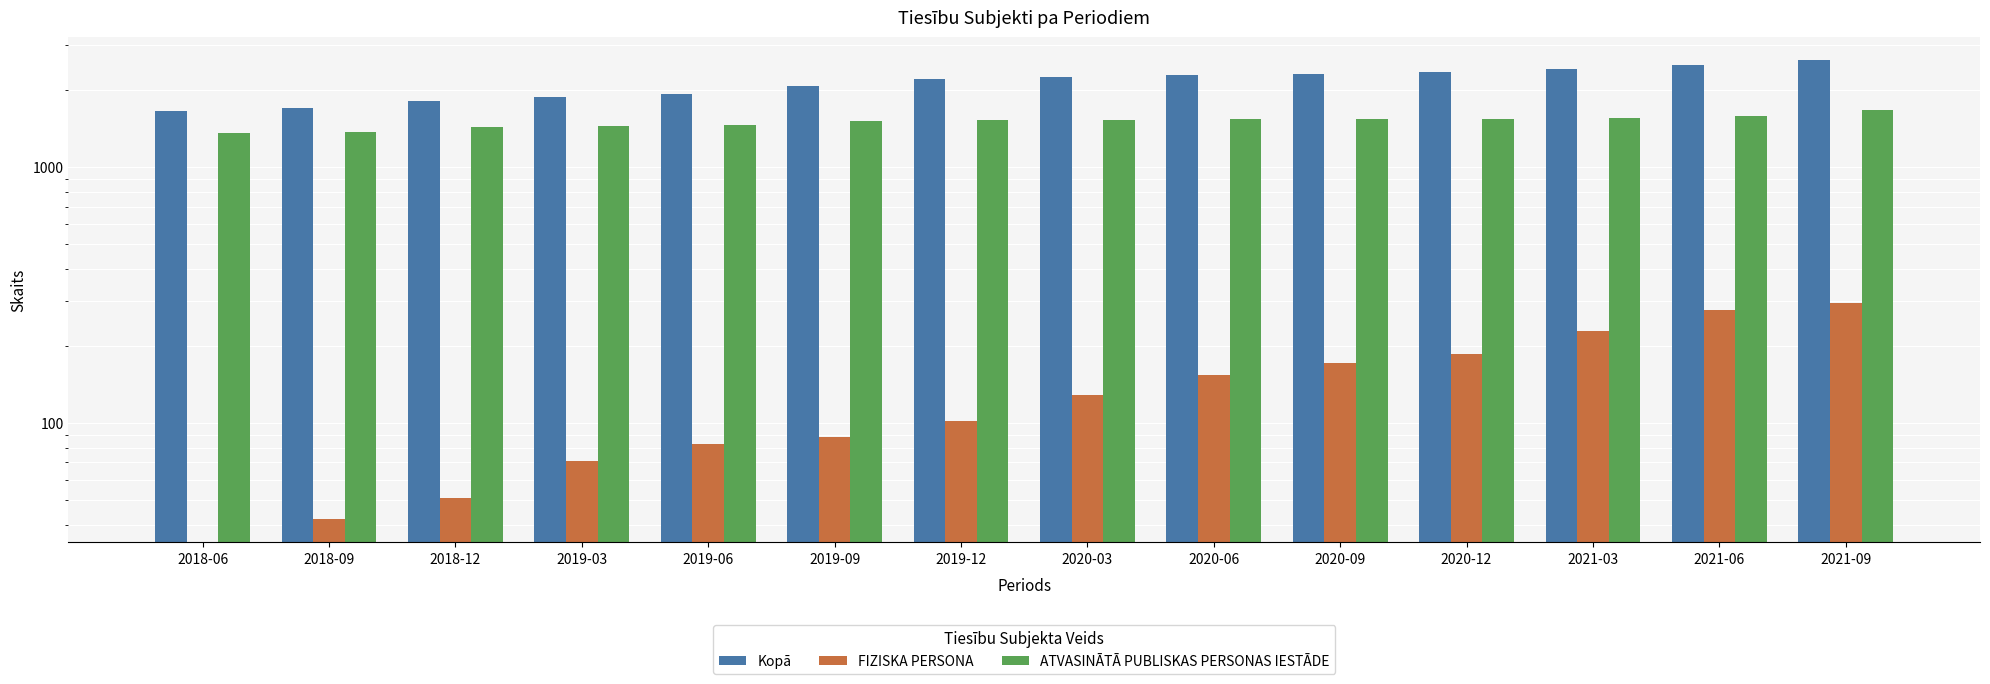

What is the value of the Kopā bar at the 10th from the left?

2310